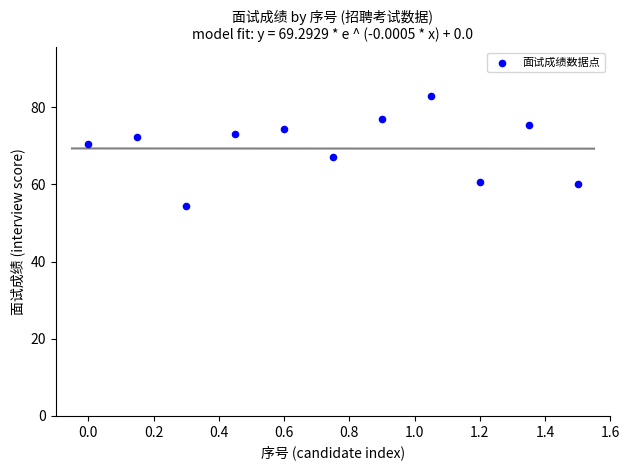

What Y value in the scatter plot is closest to 68?

67.0